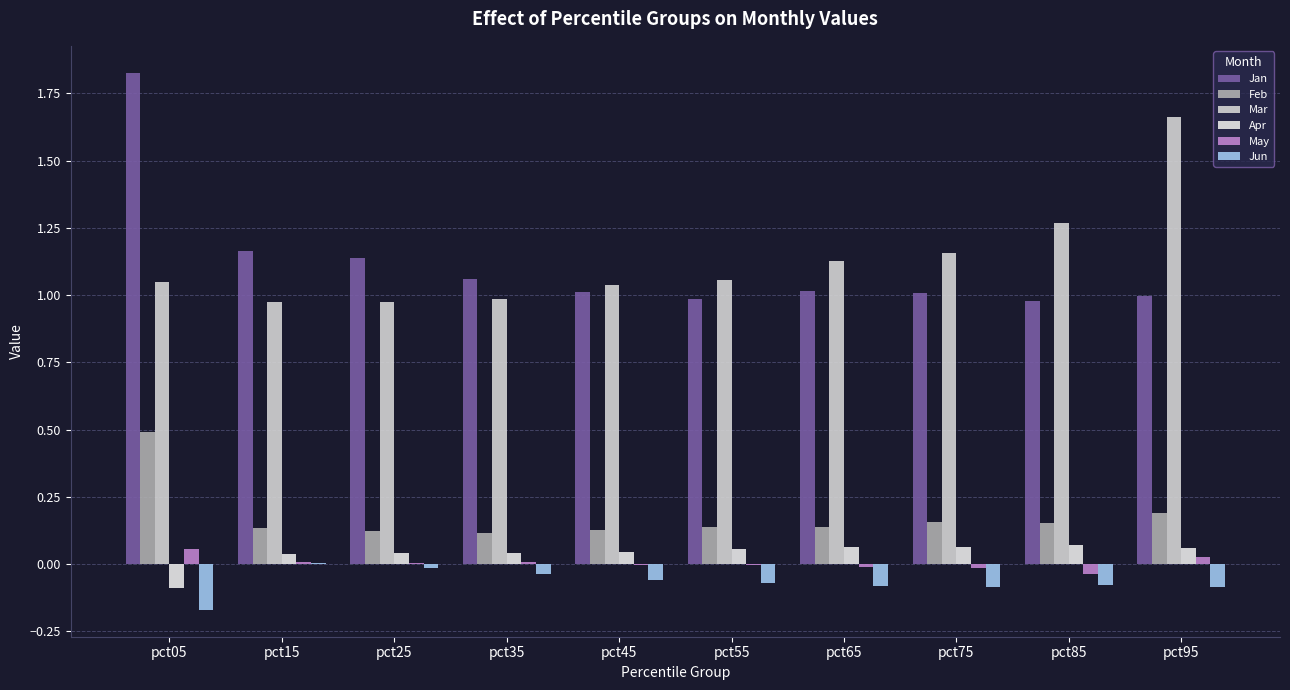

True or false: Jun has a value of -0.0 at pct25.

True